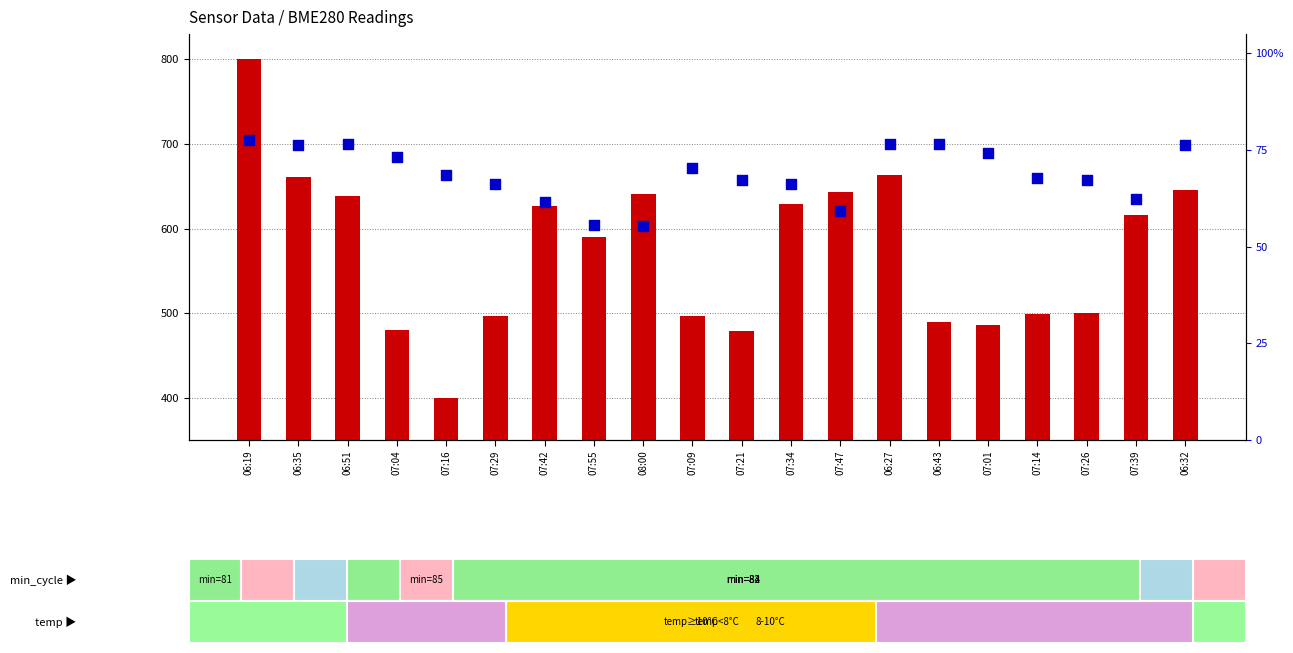

Which series contains the lowest Y value?

percentile rank within the sample